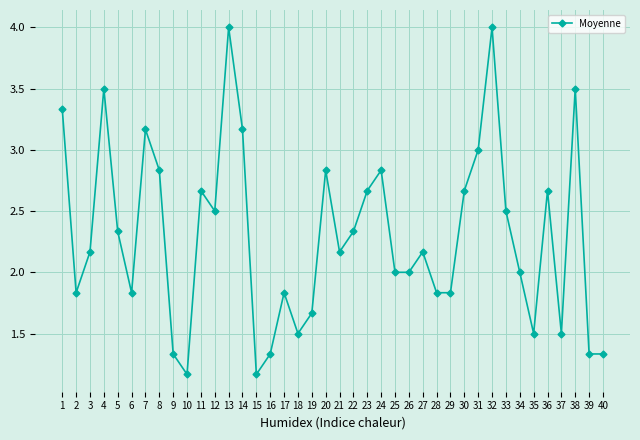

What is the value of the 4th point from the left?

3.5